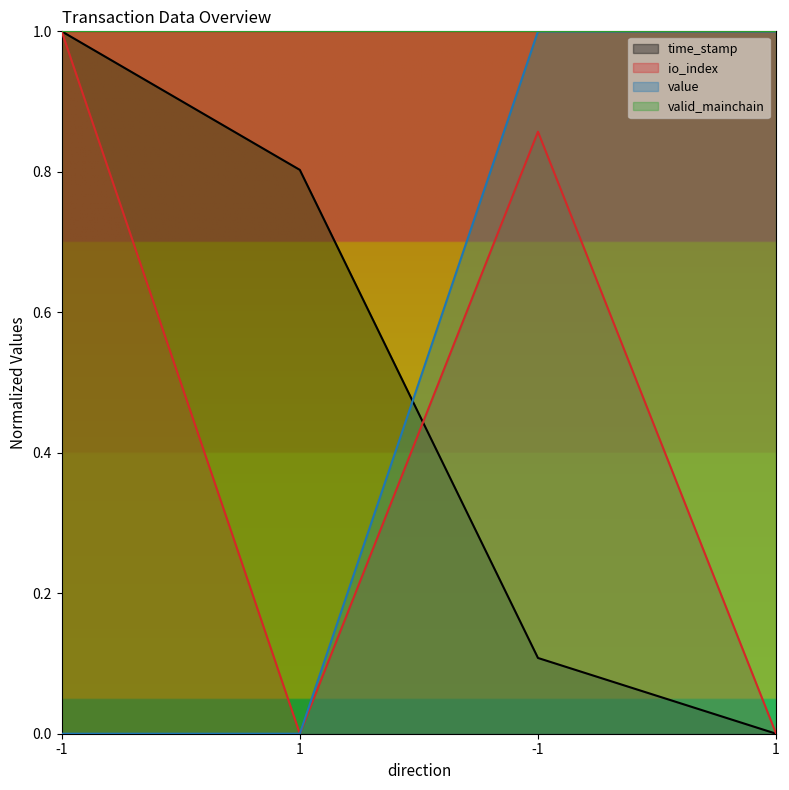

What is the value of the time_stamp point at the 1st from the left?

1.0